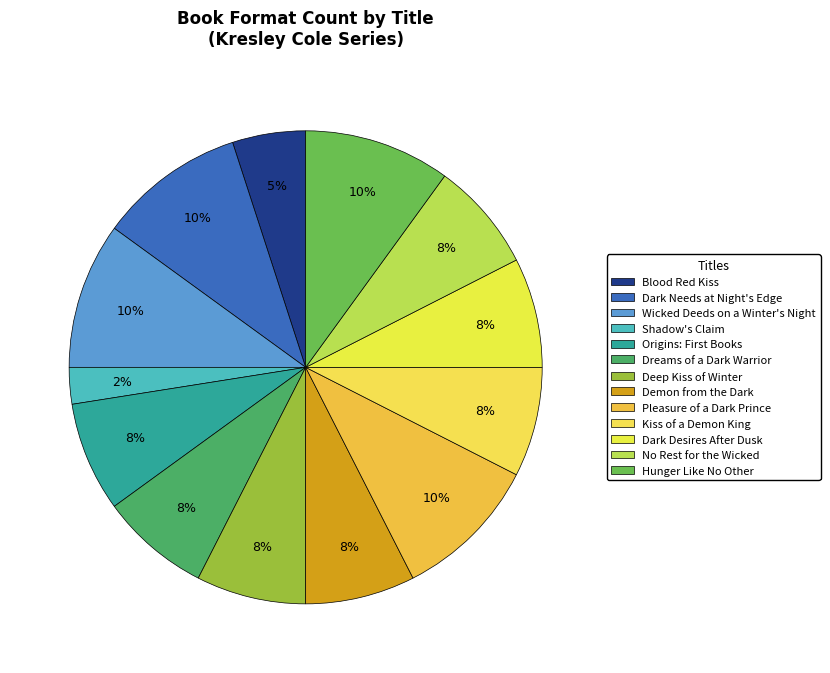

True or false: Dreams of a Dark Warrior accounts for 8% of the total.

True